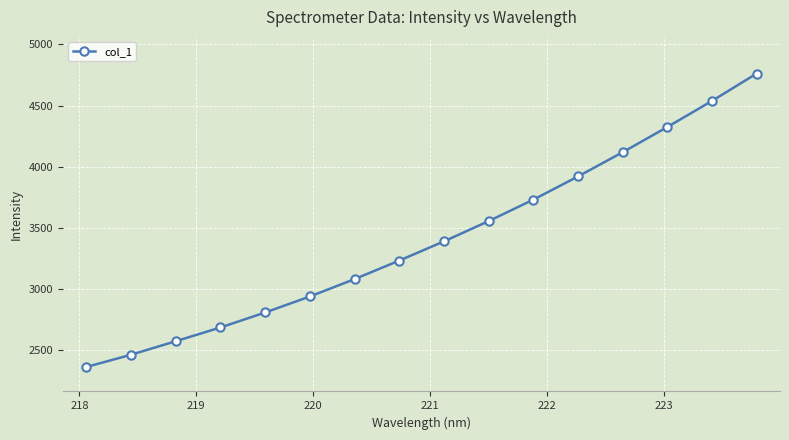

What is the value of the 3rd point from the left?

2572.7